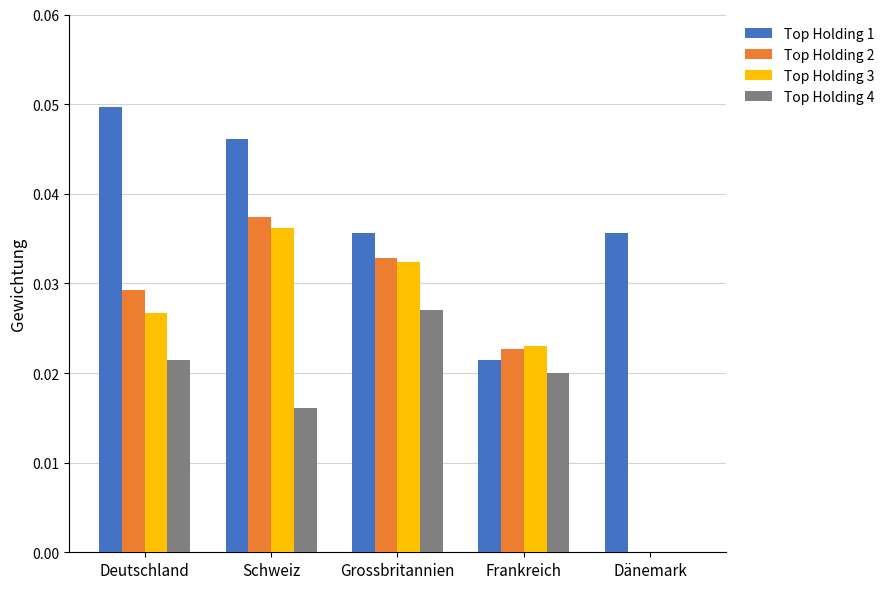

Are the bars horizontal?

No